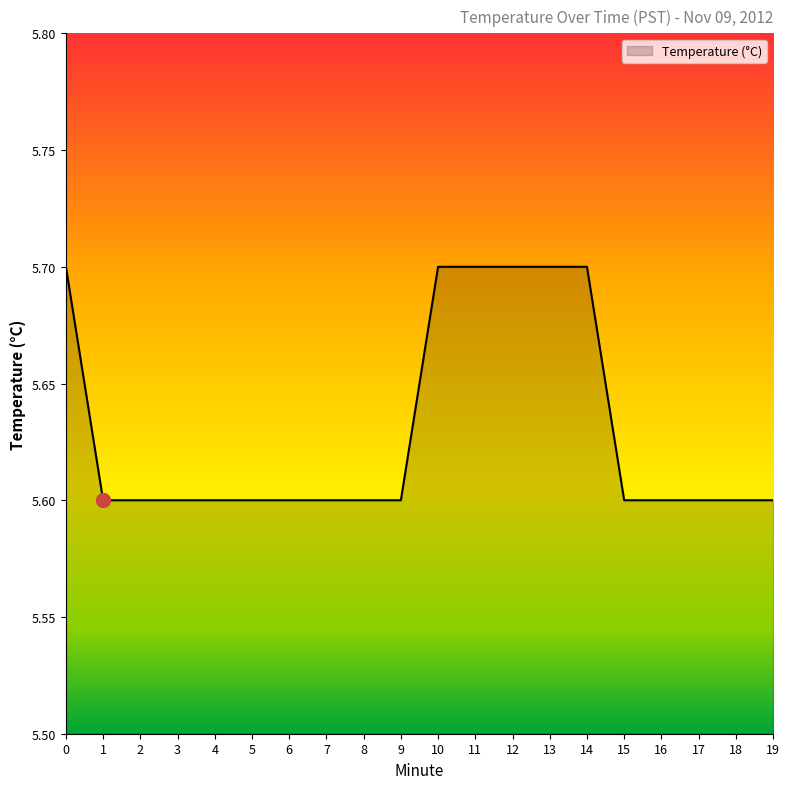

Reading left to right, list all the values displayed in this chart.

5.7	5.6	5.6	5.6	5.6	5.6	5.6	5.6	5.6	5.6	5.7	5.7	5.7	5.7	5.7	5.6	5.6	5.6	5.6	5.6